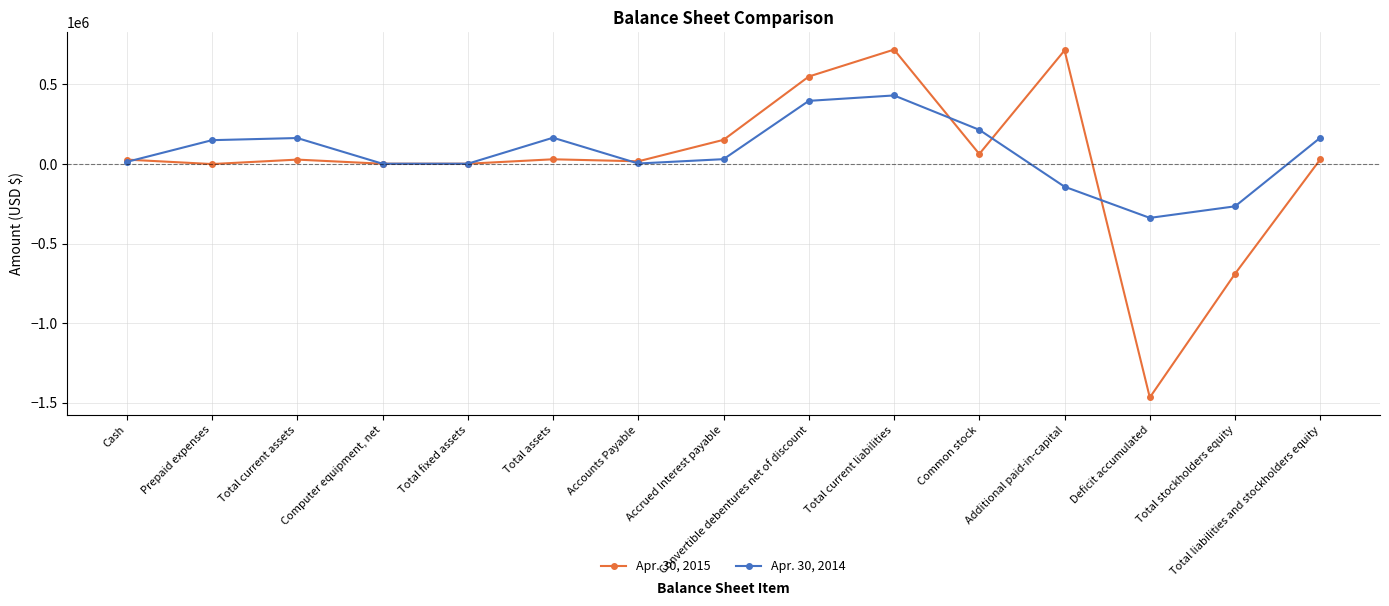

Count the number of data series in this chart.

2